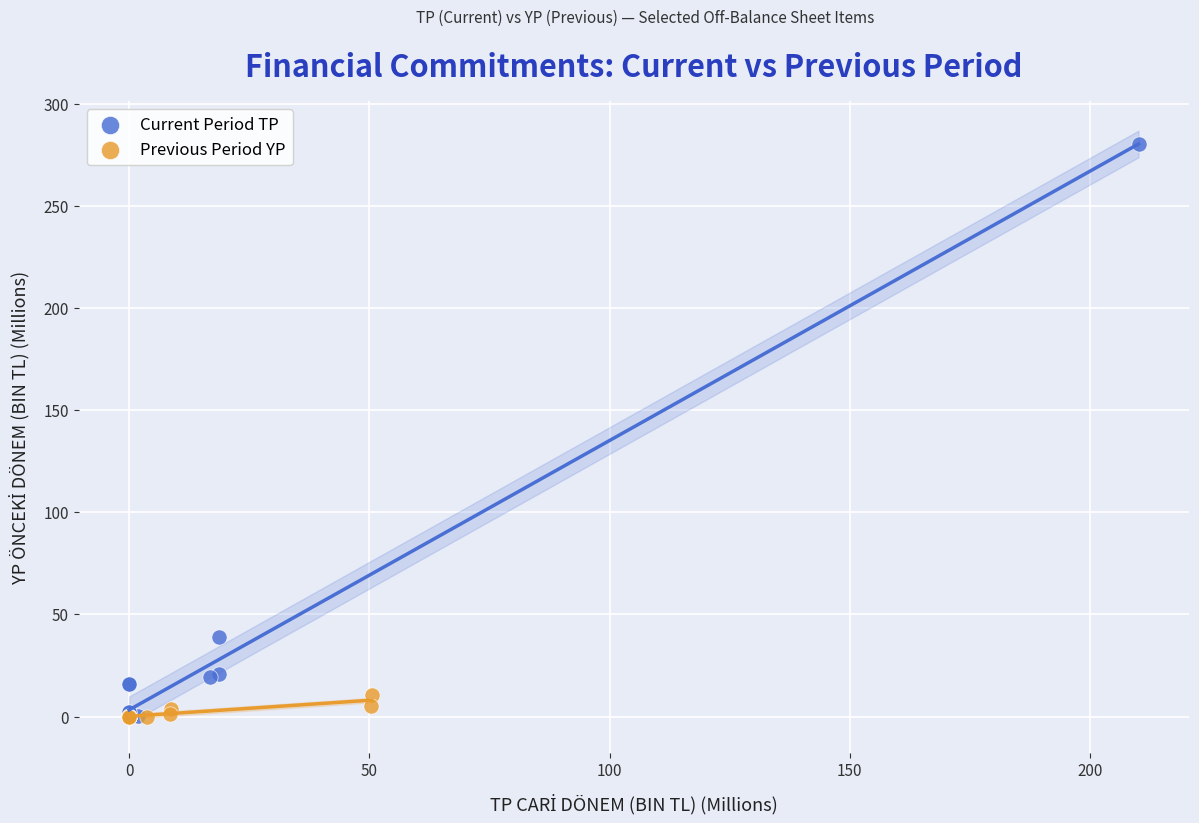

Which series contains the highest Y value?

Current Period TP